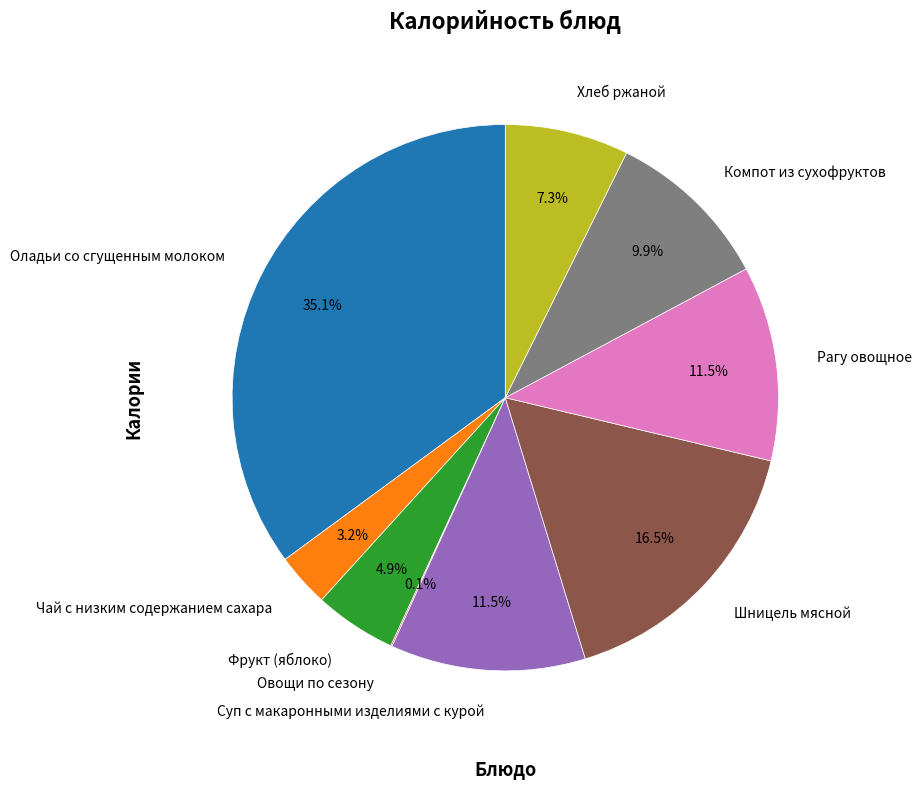

Does Шницель мясной account for over 50% of the chart?

No